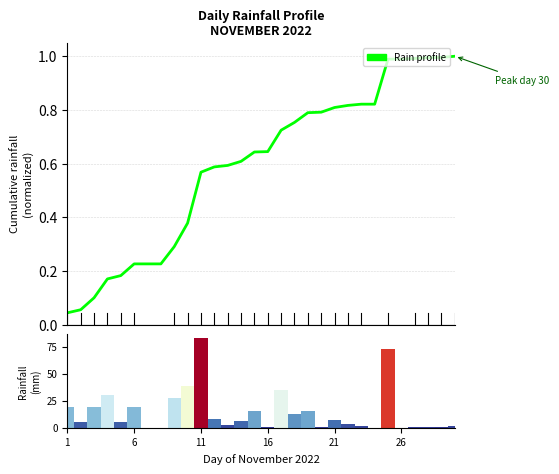

What is the difference between the maximum and minimum values?

1.0